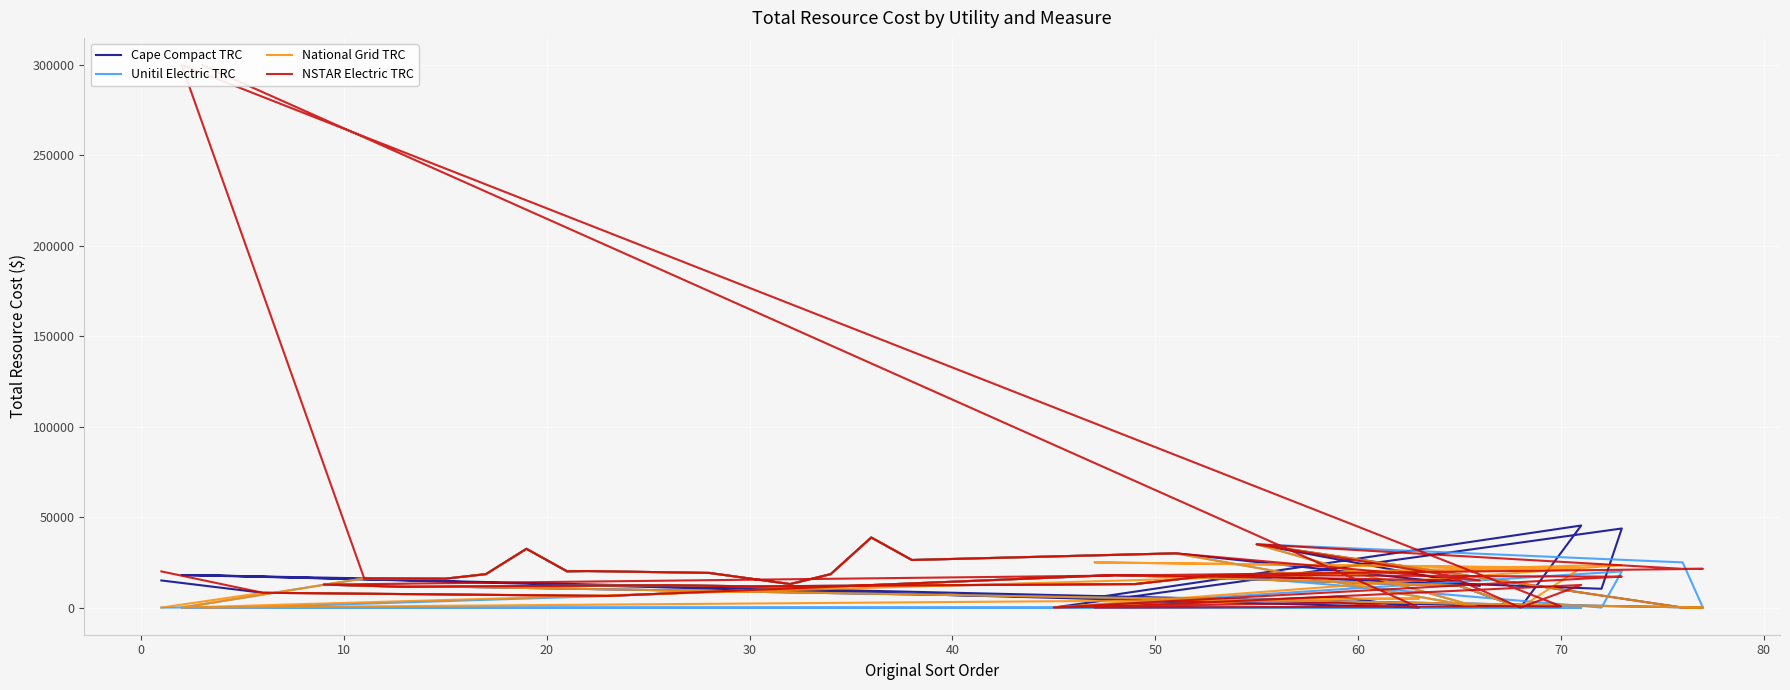

True or false: Unitil Electric TRC and Cape Compact TRC cross at least once.

False